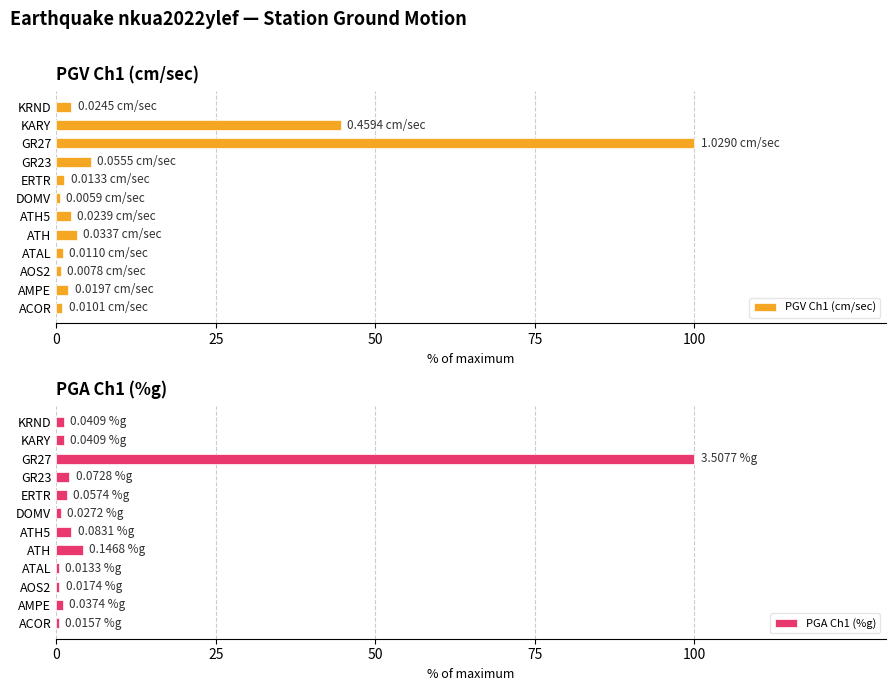

What are all the series names shown in the legend?

PGV Ch1 (cm/sec), PGA Ch1 (%g)